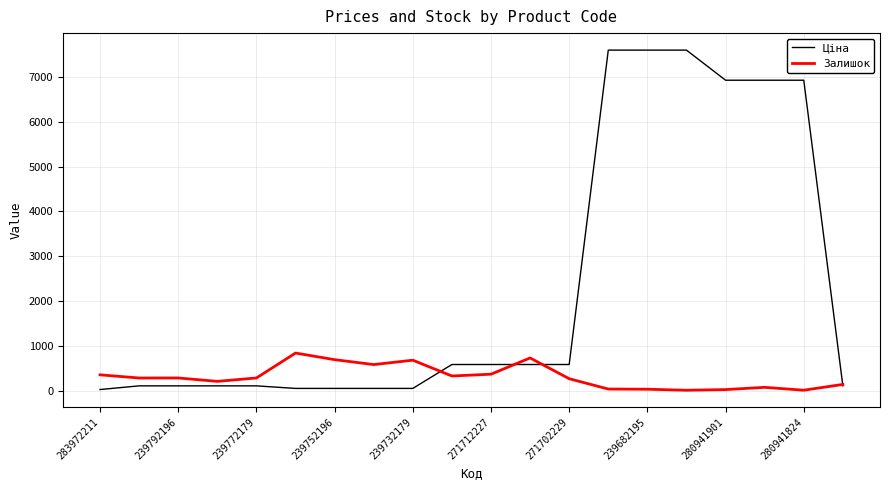

True or false: Ціна and Залишок cross at least once.

True